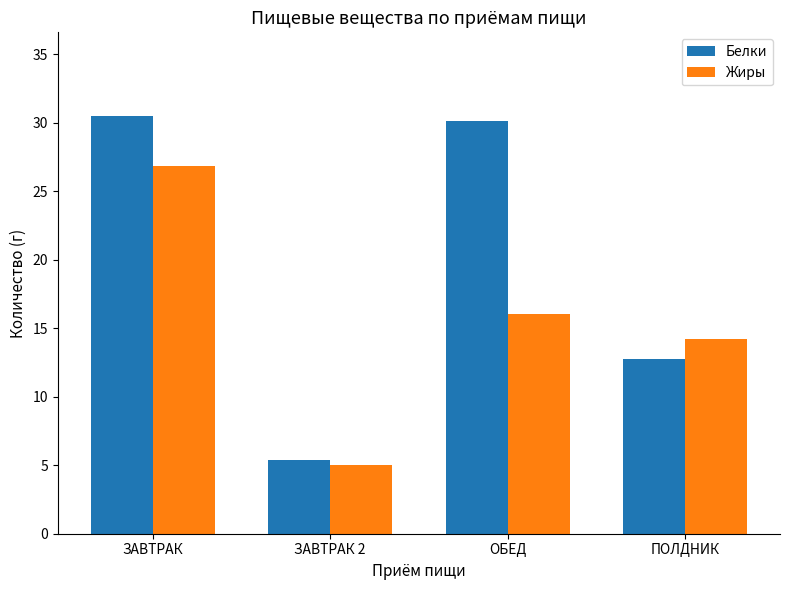

Count the number of data series in this chart.

2